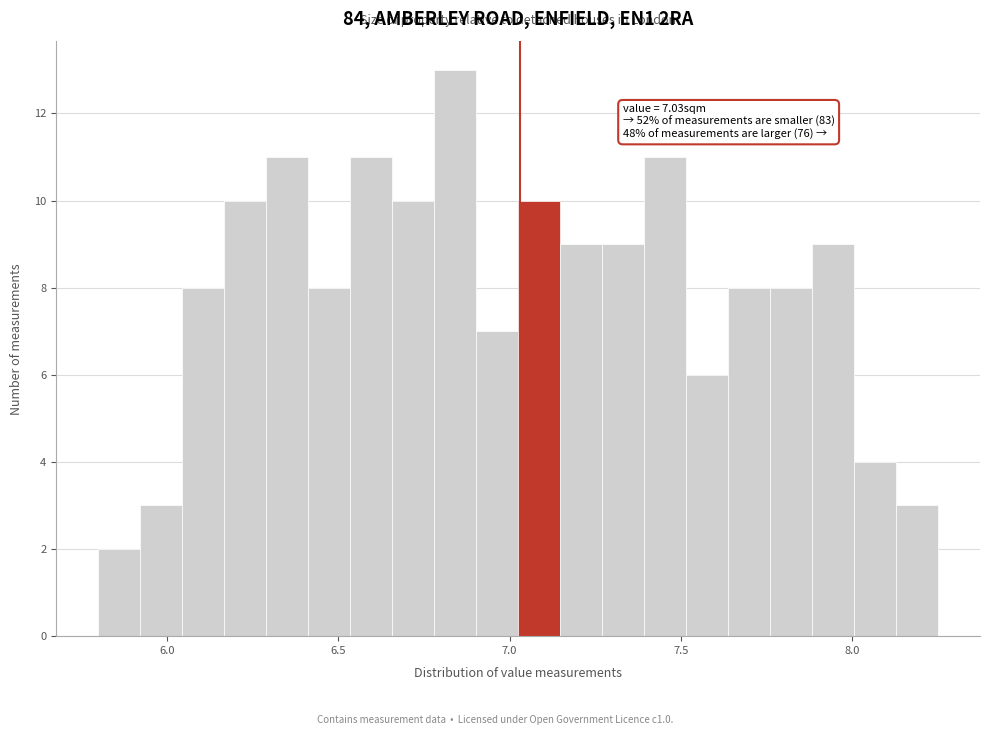

Read against the x-axis, roughly where is the centre of the tallest bar?

6.85